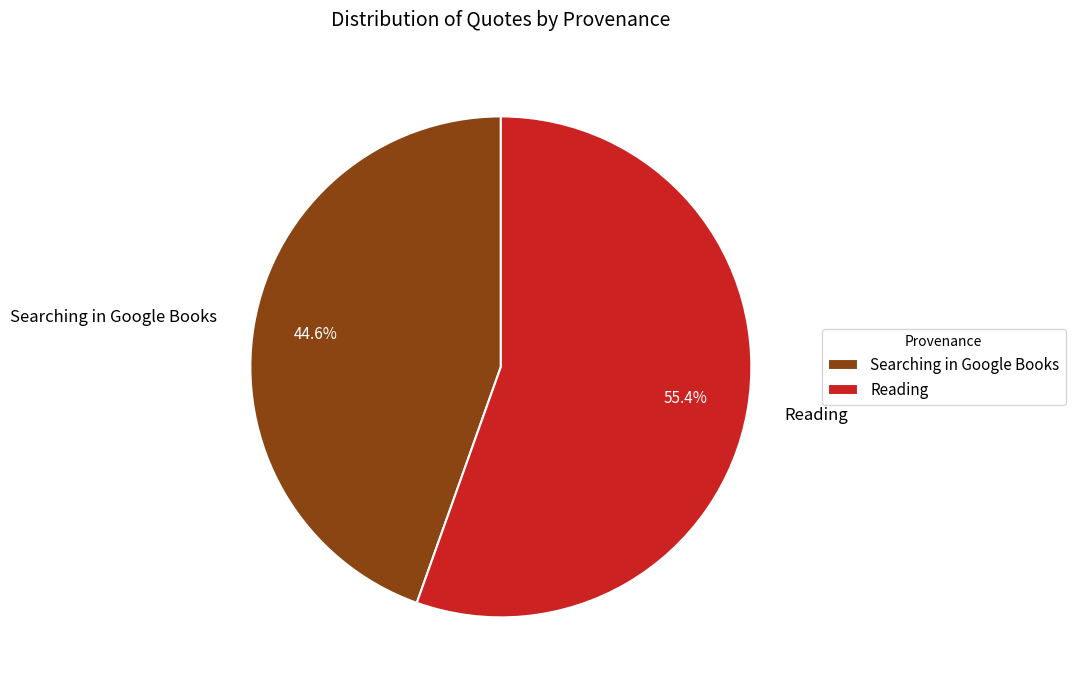

Is it true that Reading is 48% of the pie?

False